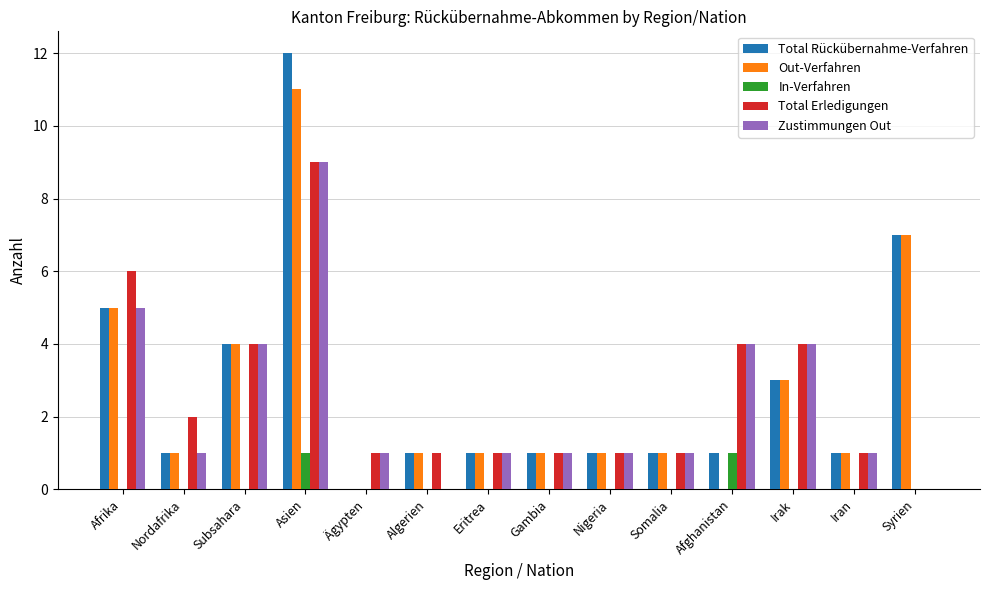

Are the bars horizontal?

No